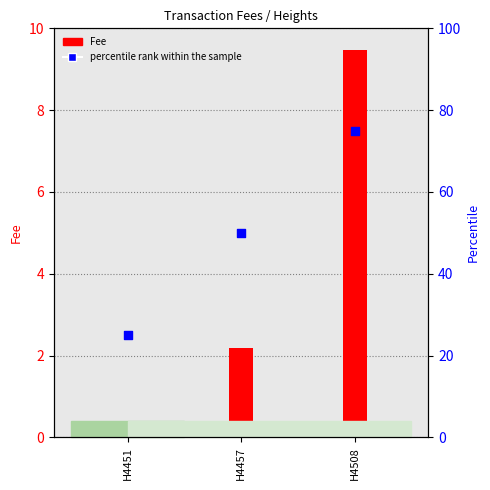

What is the ratio of the value at H4508 to the value at H4451?

3.0